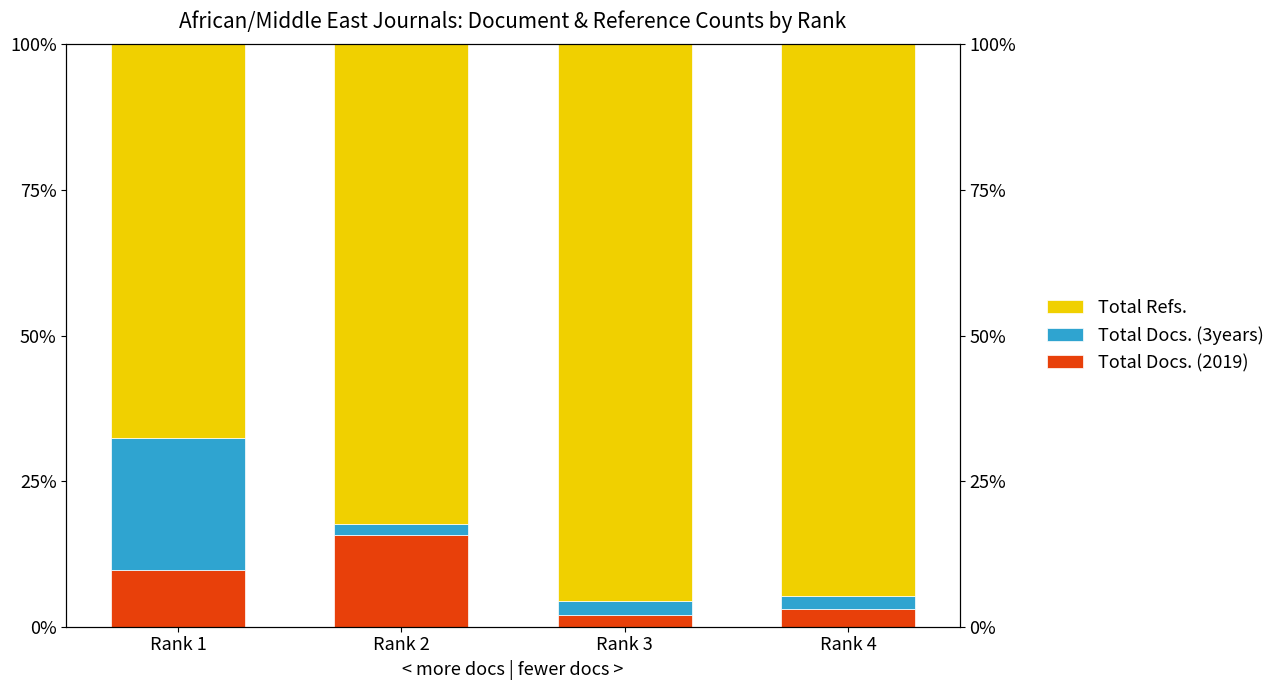

The Total Docs. (2019) series shows 0.1 at Rank 2. True or false?

False